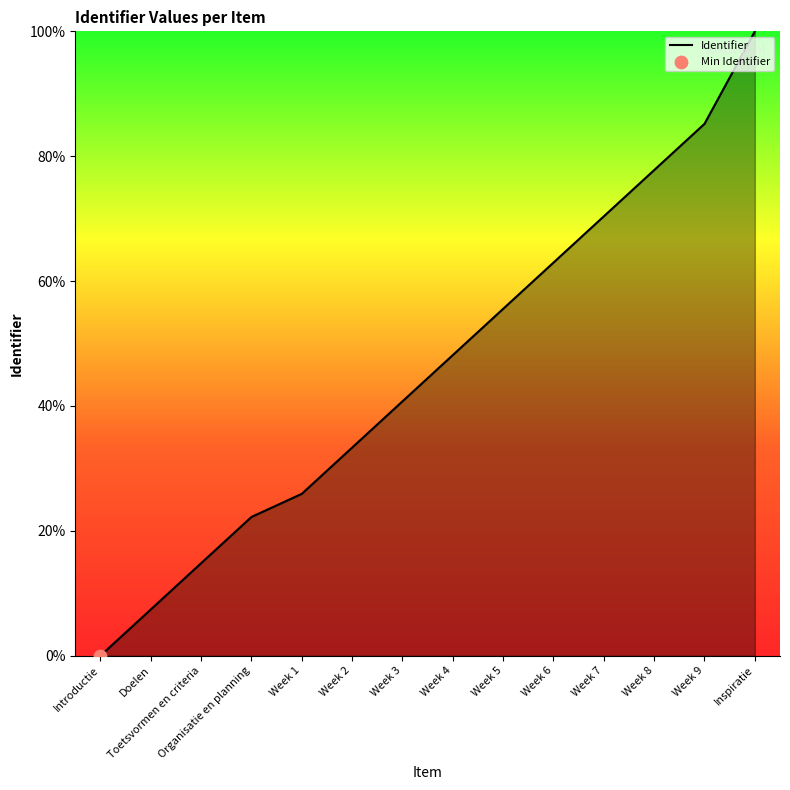

Approximately how many times larger is the value at Week 8 compared to Week 4?

1.6